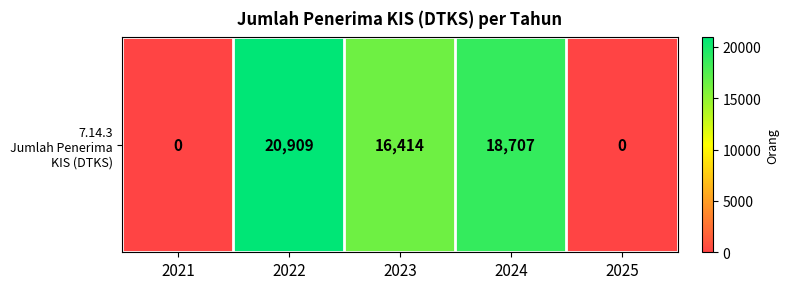

How many data points are less than 16414?

2